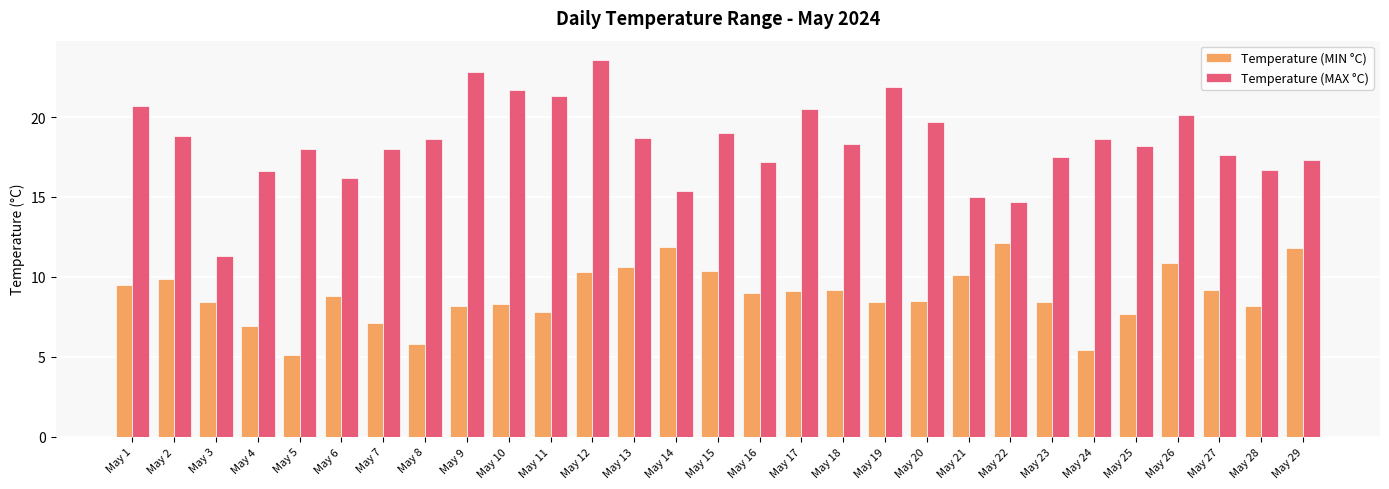

Which label corresponds to the smallest value in the chart?

May 5